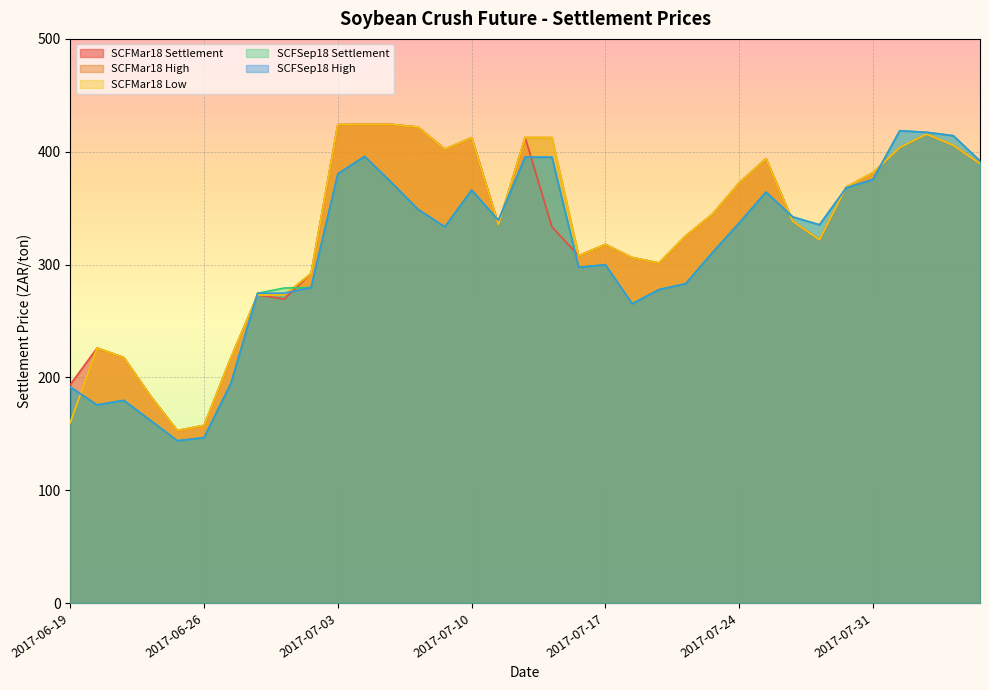

The SCFMar18 High series shows 103.5 at 2017-07-25. True or false?

False